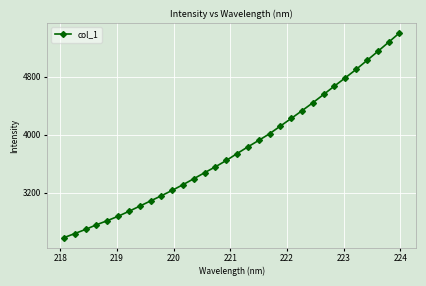

What is the value of the 22nd point from the left?

4223.7